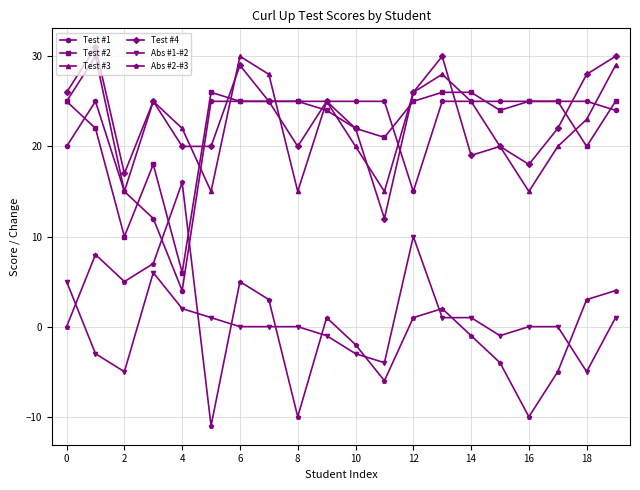

Count the number of data series in this chart.

6